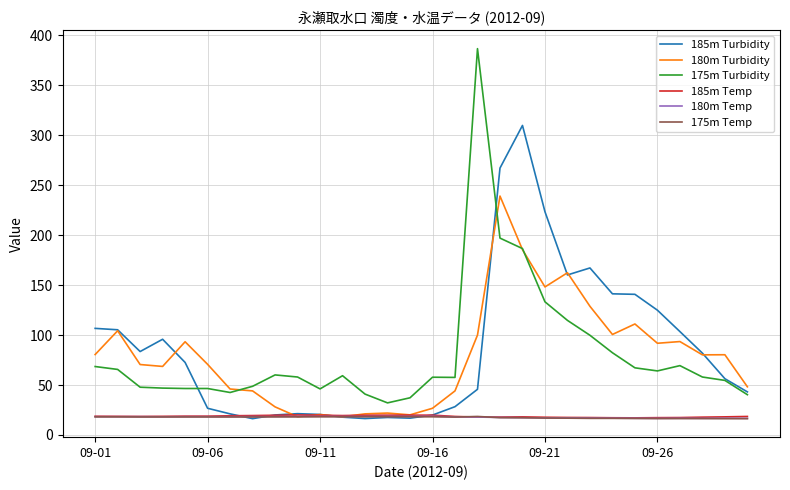

What is the smallest value displayed?

16.3